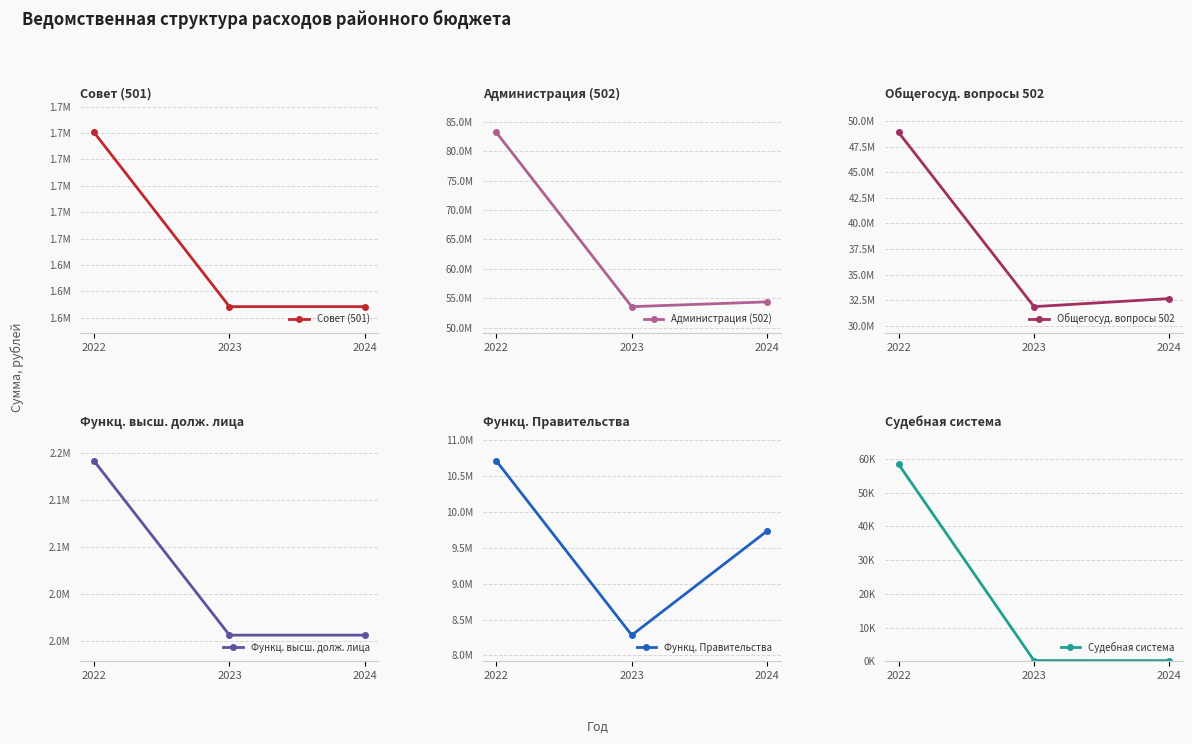

At which category does the chart reach its minimum across all series?

2024